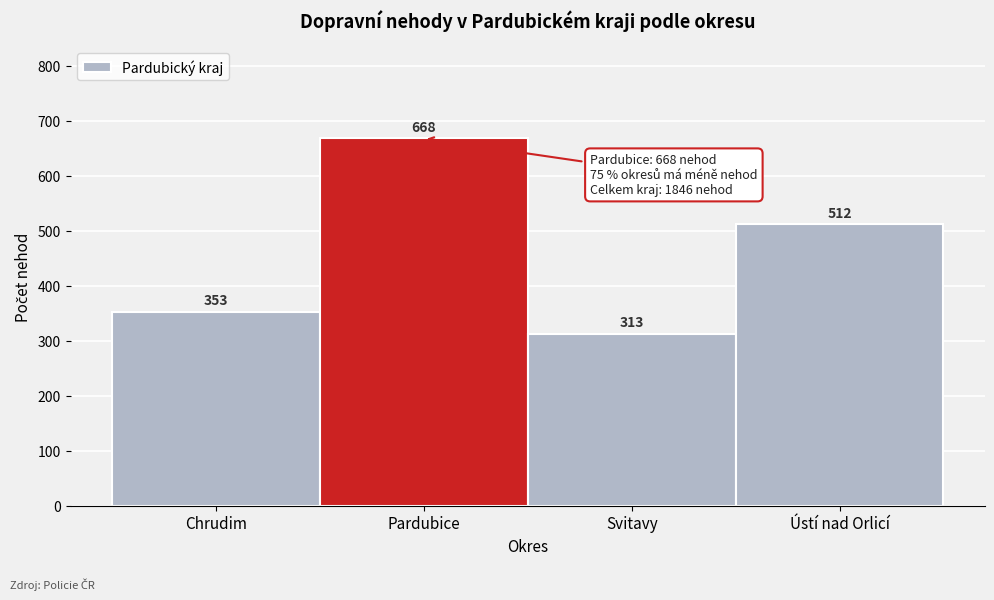

Reading left to right, transcribe all the data shown in this chart.

Chrudim=353	Pardubice=668	Svitavy=313	Ústí nad Orlicí=512